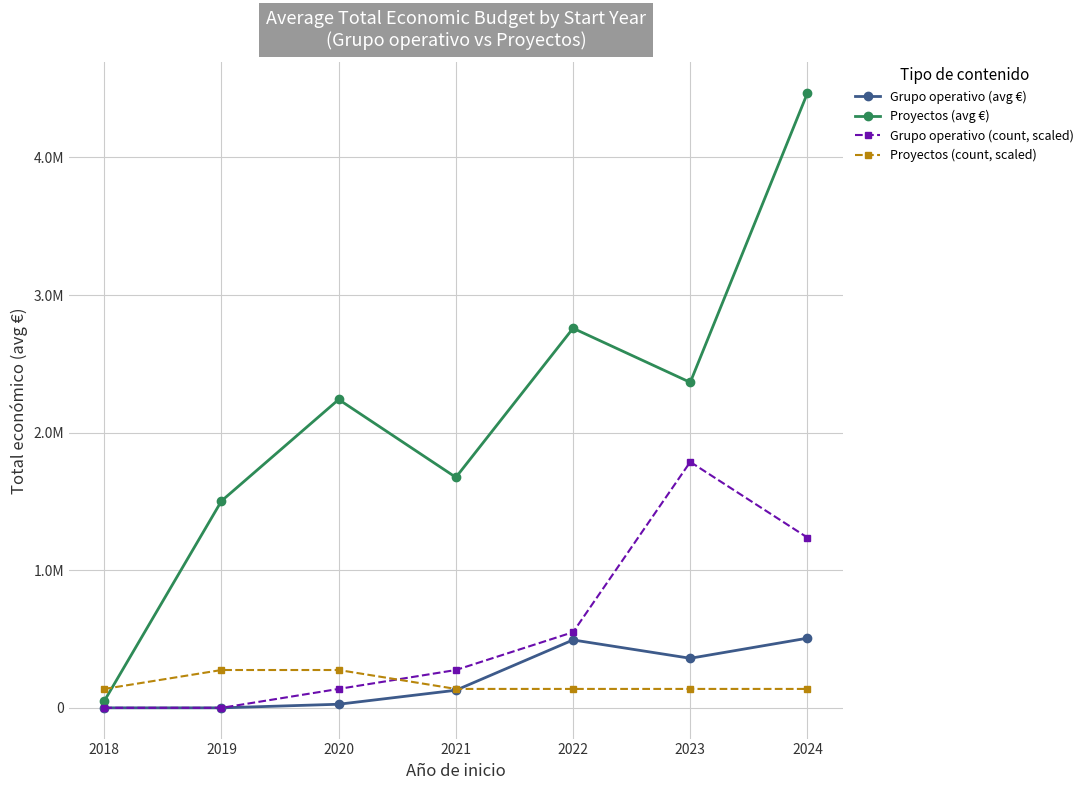

What are all the series names shown in the legend?

Grupo operativo (avg €), Proyectos (avg €), Grupo operativo (count, scaled), Proyectos (count, scaled)